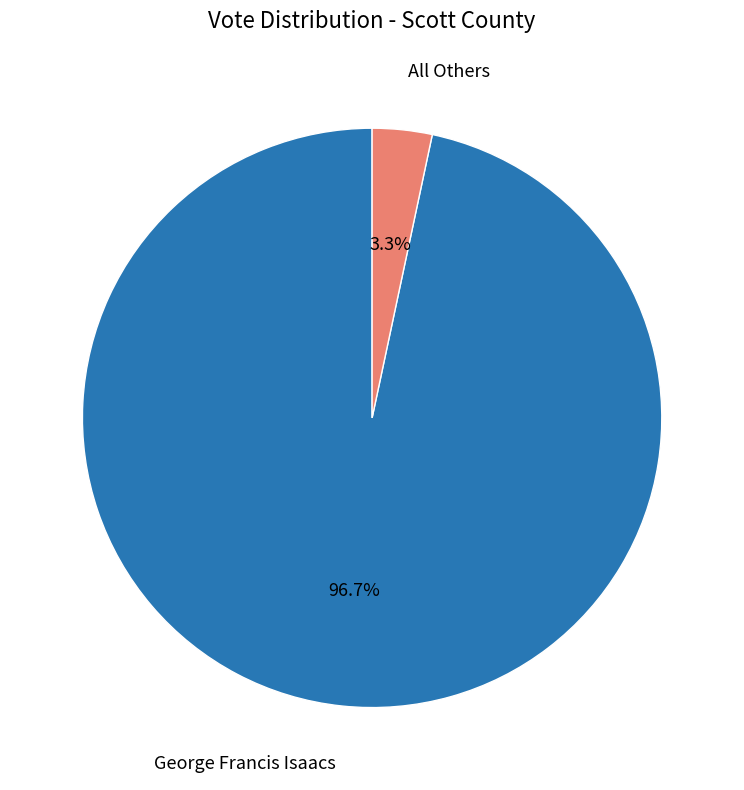

How many segments does this pie chart have?

2